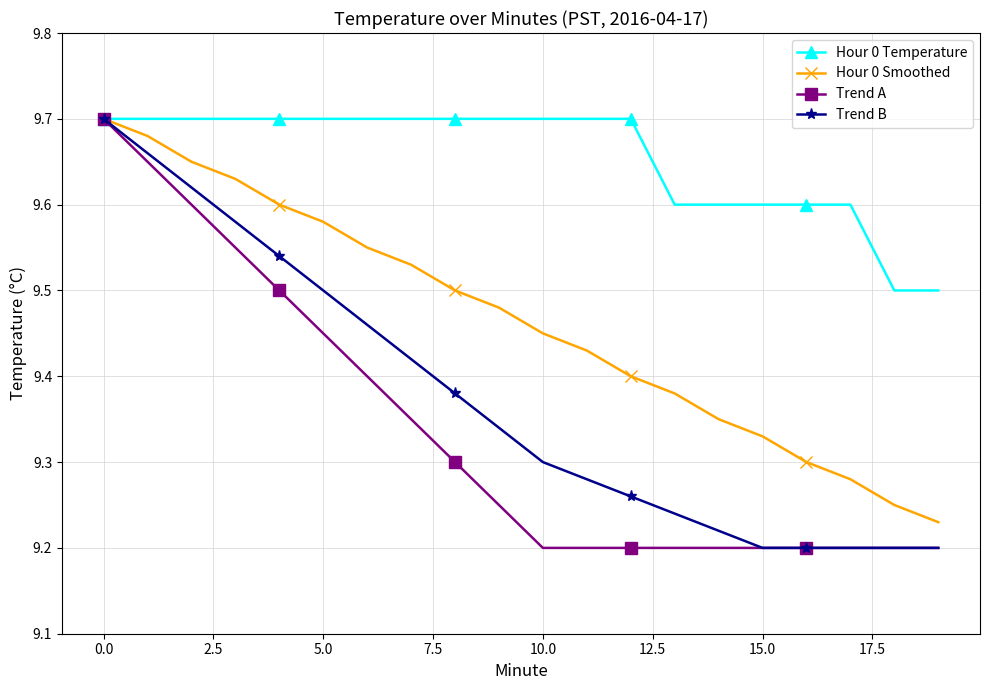

How many Trend A values are between 9 and 10?

20